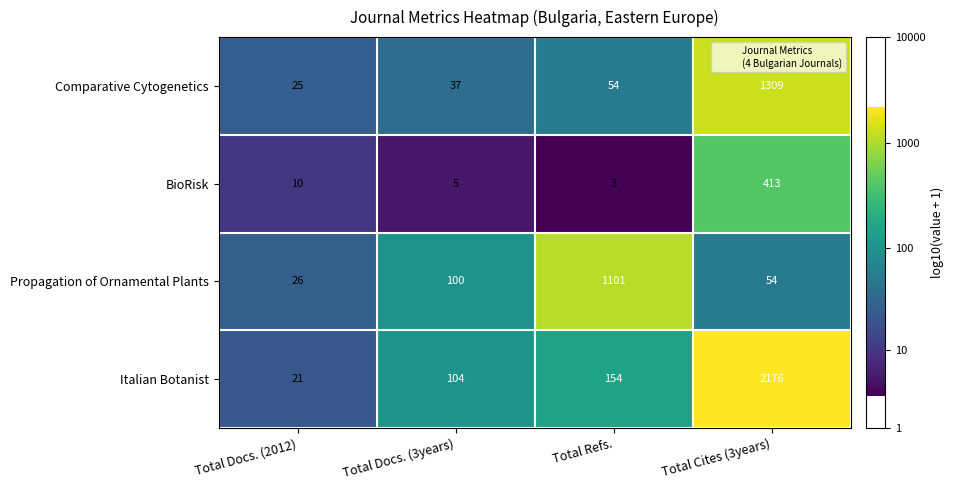

What is the average value of the Propagation of Ornamental Plants series?

320